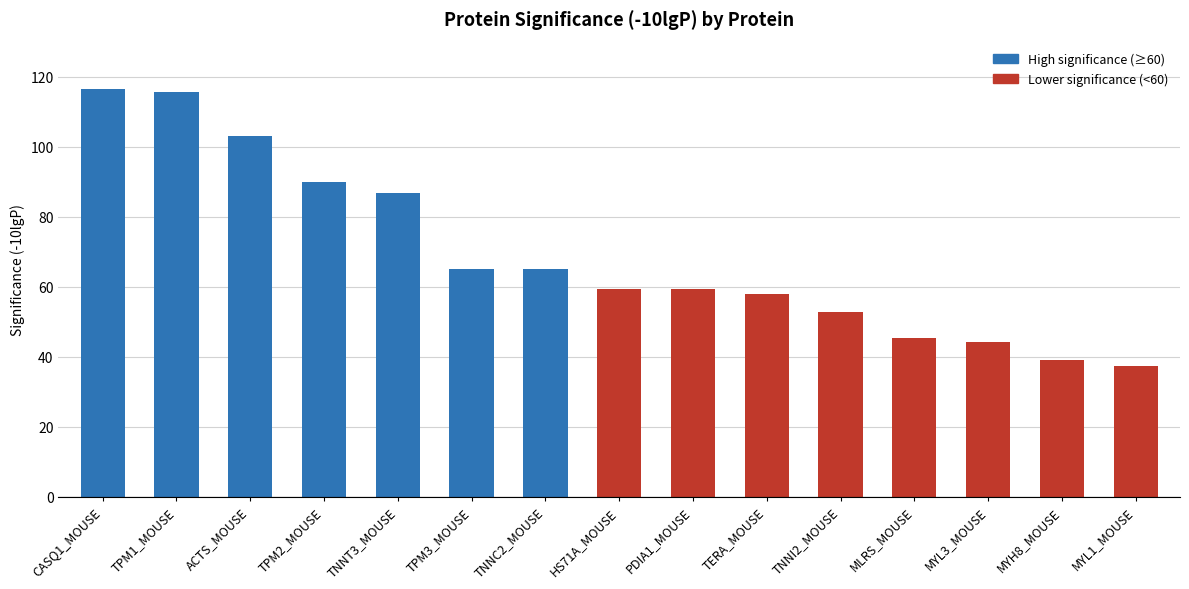

What is the maximum value shown in the chart?

116.5